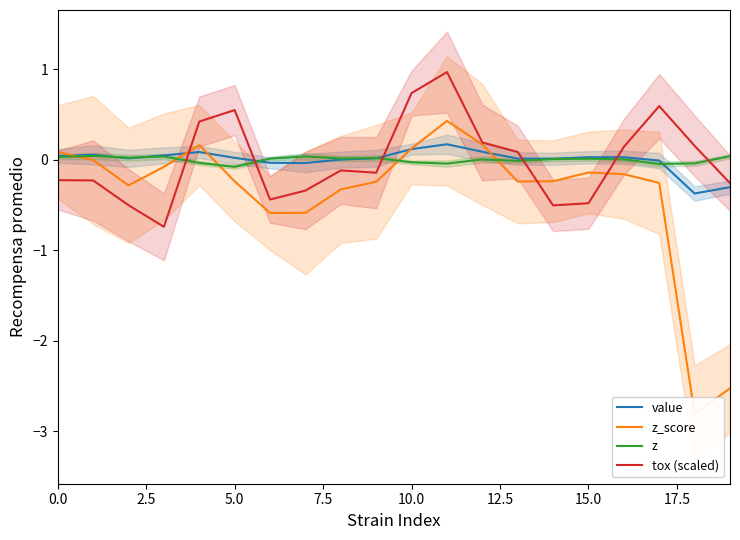

What is the greatest value displayed?

1.0